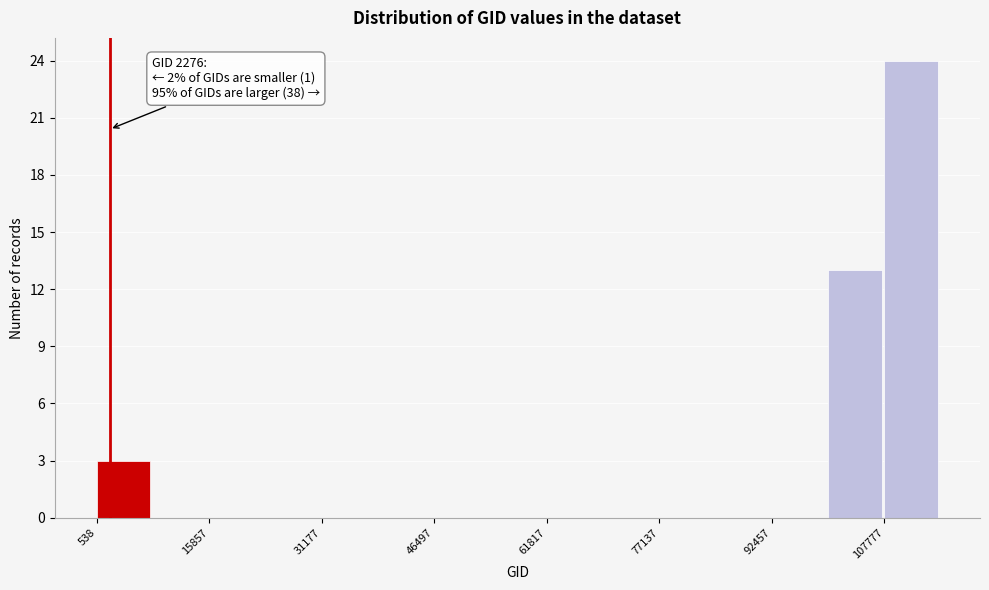

Read against the x-axis, roughly where is the centre of the tallest bar?

112000